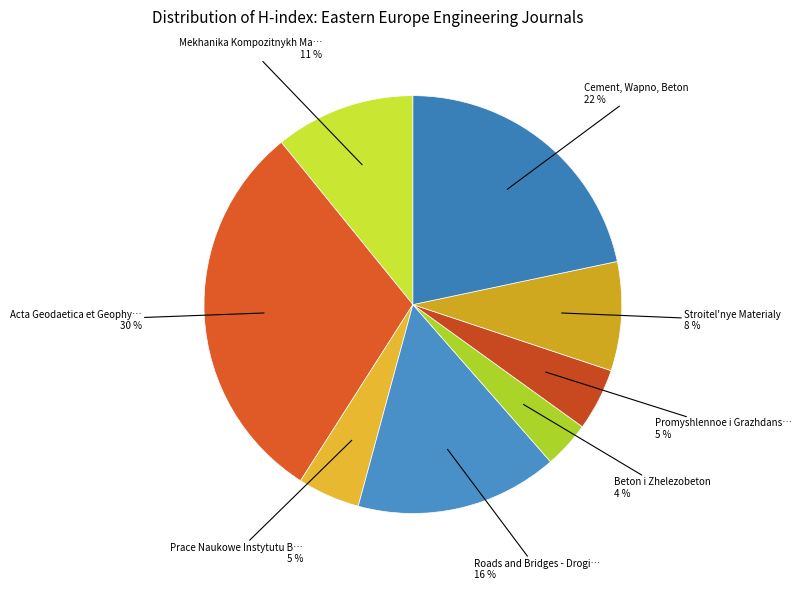

Does any single category account for the majority?

No